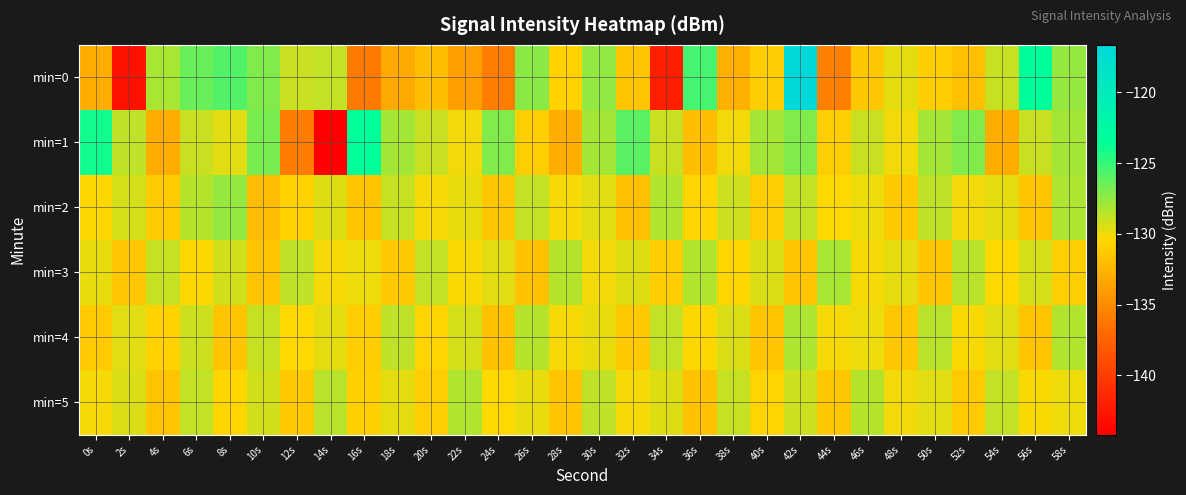

Which series has the widest spread of values?

min=0